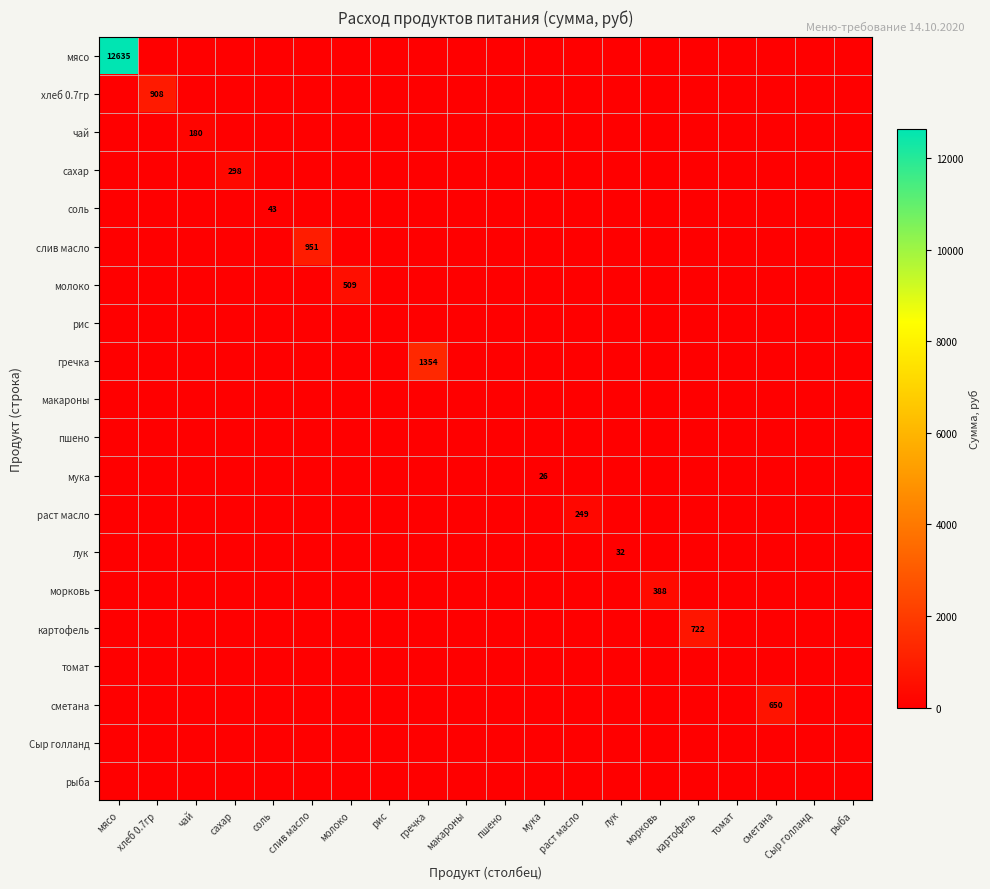

What is the total value across all series at картофель?

722.0